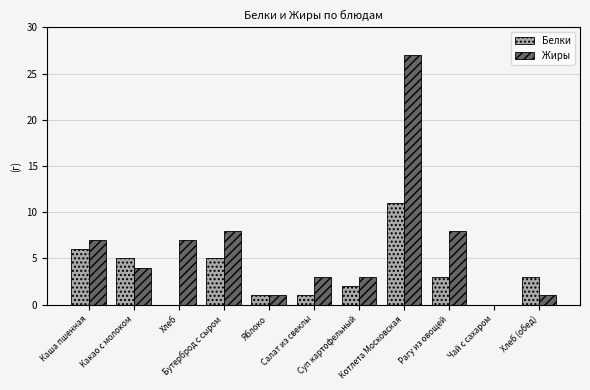

What is the maximum value shown in the chart?

27